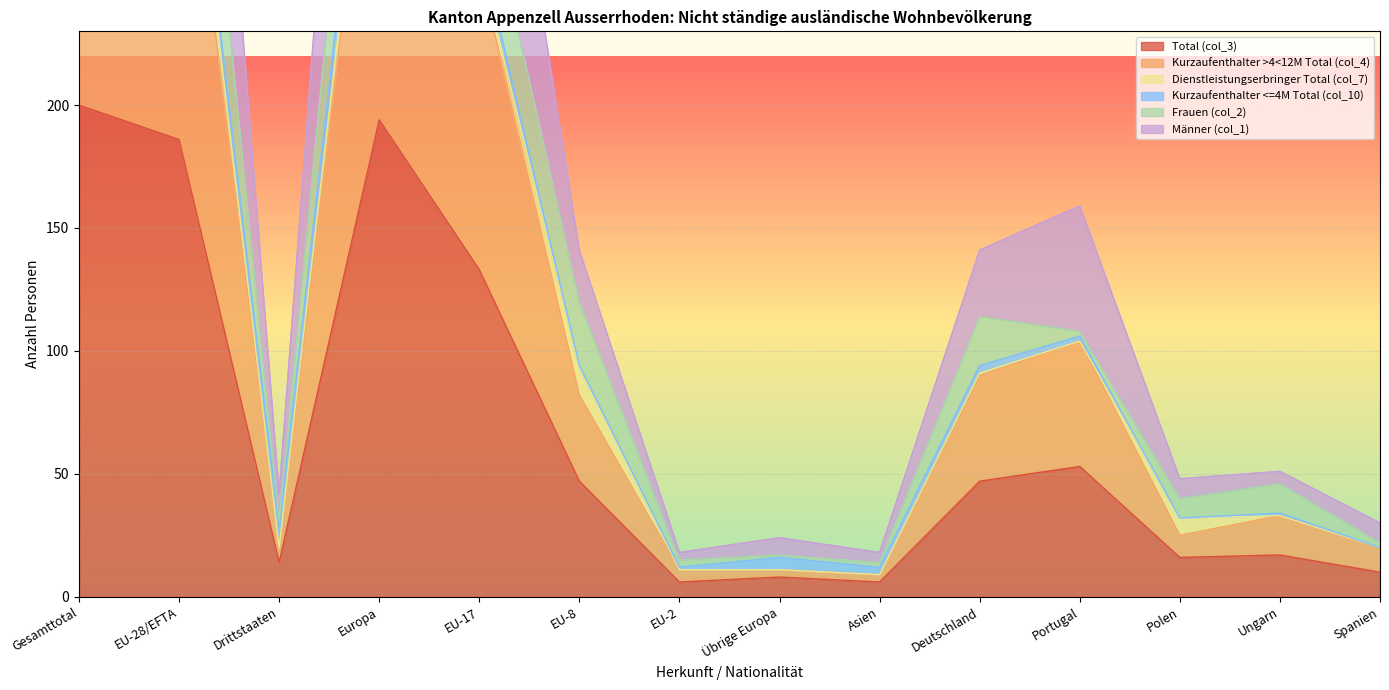

What is the difference between the Total (col_3) values at Portugal and Europa?

141